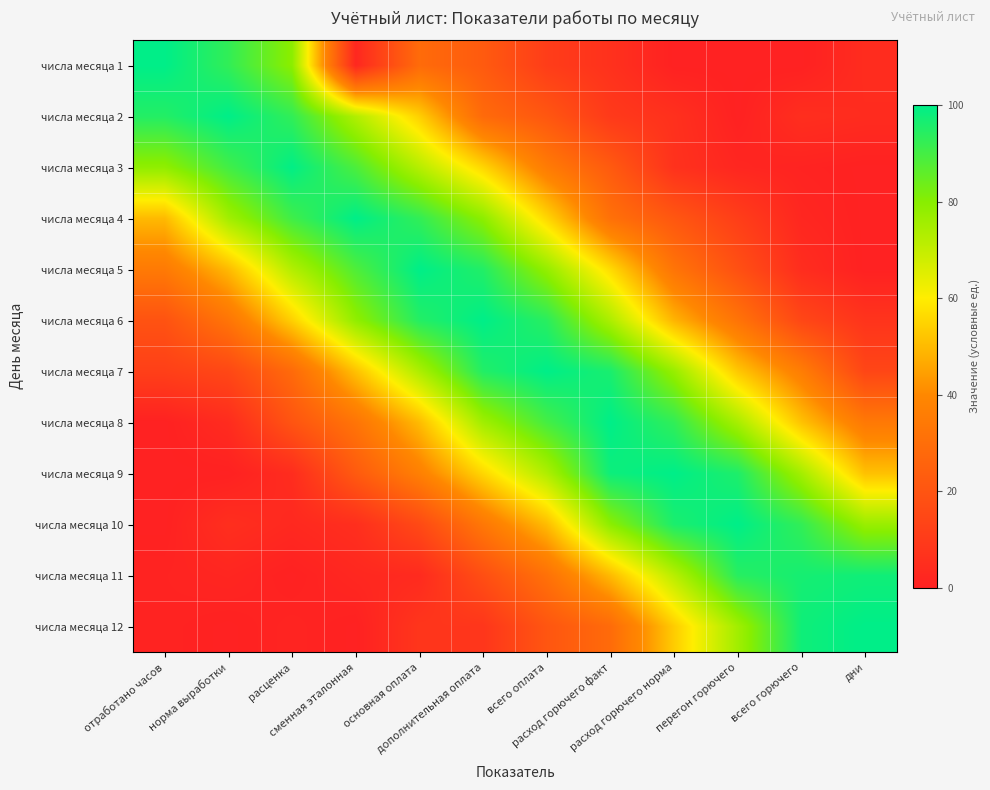

Rank the series by their maximum value, from highest to lowest.

числа месяца 1, числа месяца 2, числа месяца 4, числа месяца 5, числа месяца 6, числа месяца 7, числа месяца 8, числа месяца 9, числа месяца 10, числа месяца 12, числа месяца 3, числа месяца 11